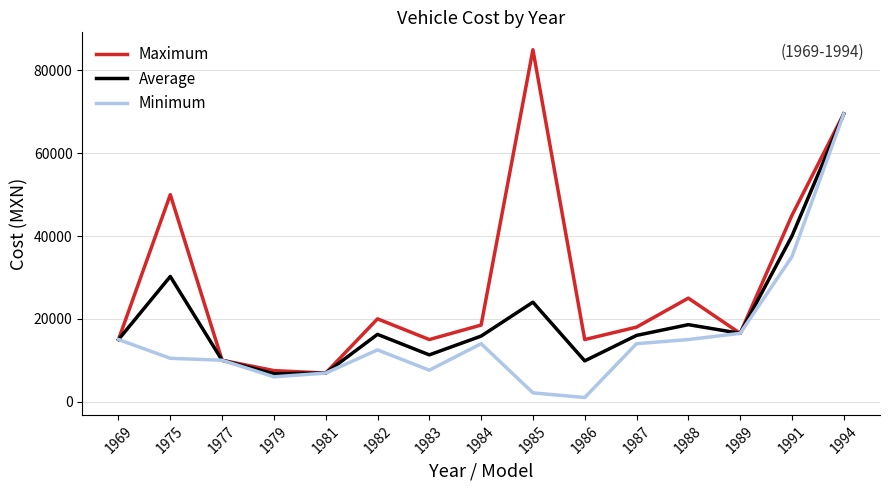

True or false: Minimum has a value of 15829.2 at 1994.

False